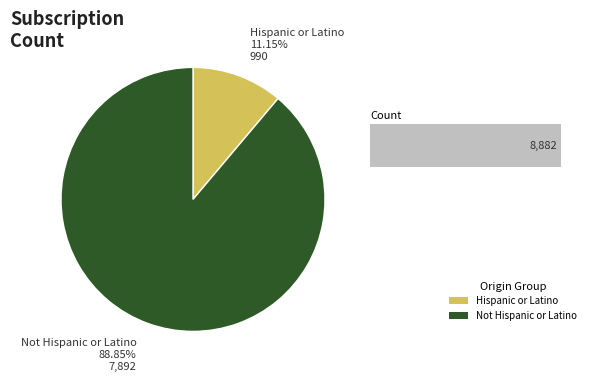

Is it true that Hispanic or Latino is 26% of the pie?

False